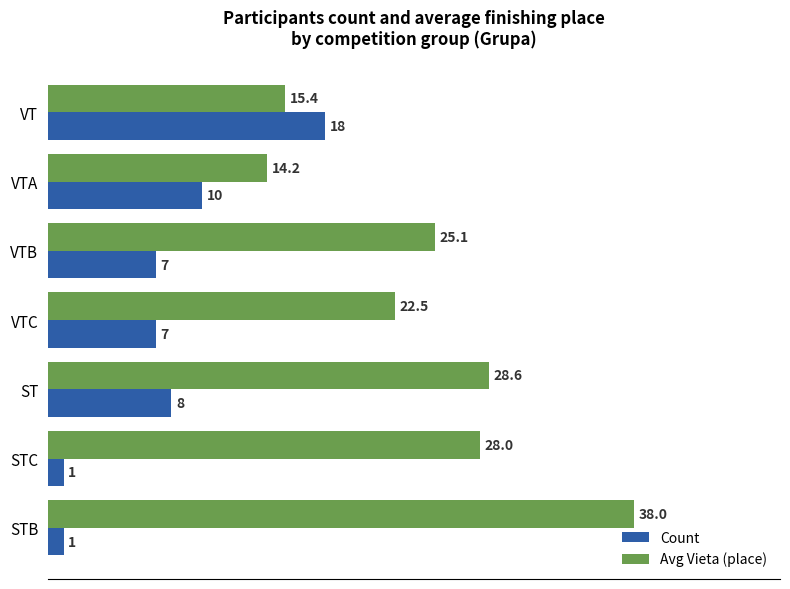

The value of Avg Vieta (place) at STB is 66.3. True or false?

False